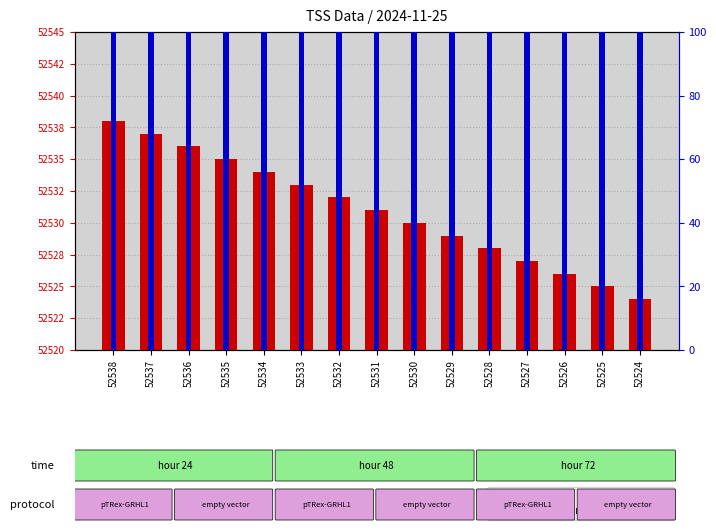

What value does the percentile rank within the sample series have at 52537?

100